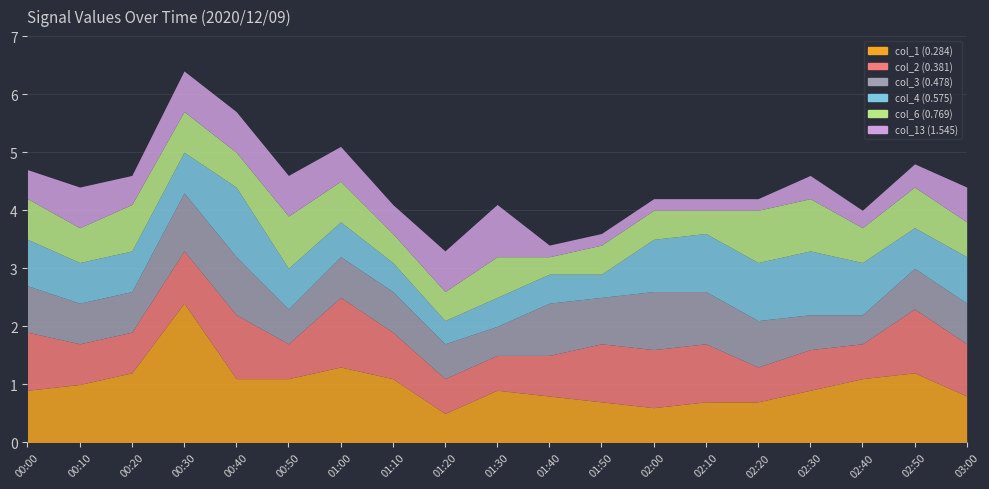

Where is the first local minimum for col_1 (0.284)?

01:20